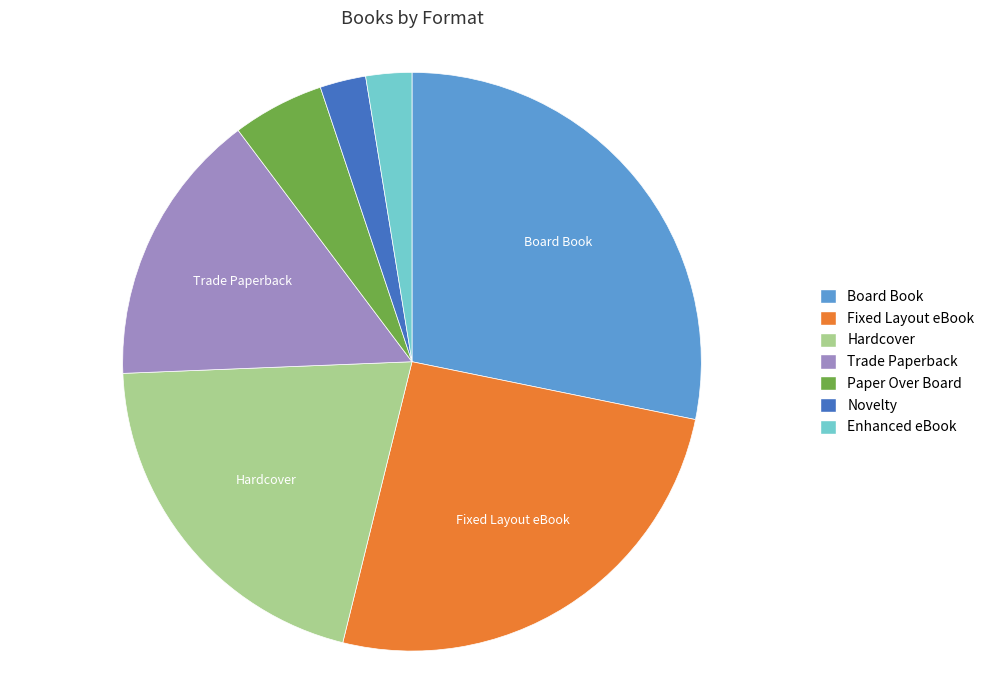

Does any single category account for the majority?

No